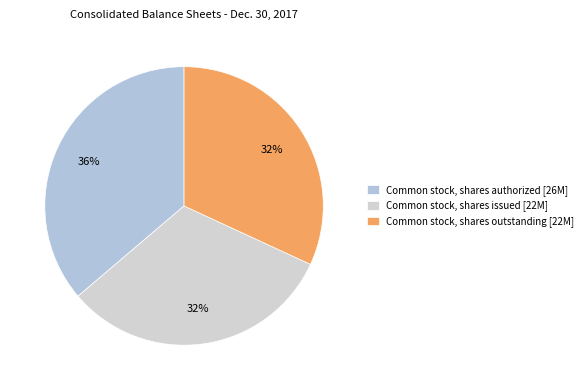

To the nearest percent, what portion does Common stock, shares outstanding represent?

32%